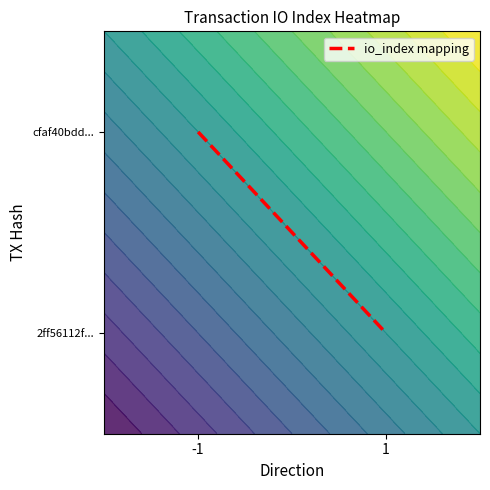

Rank the categories by value from highest to lowest.

-1, 1